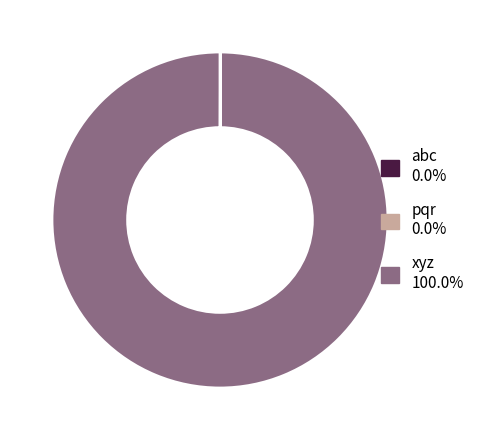

Is there a majority slice in this chart?

Yes